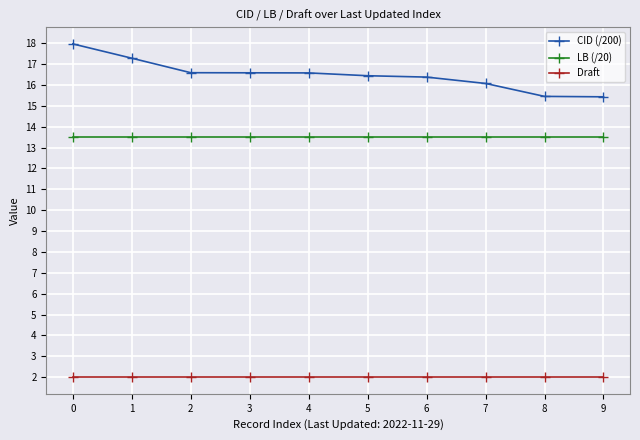

What is the maximum value shown in the chart?

18.0